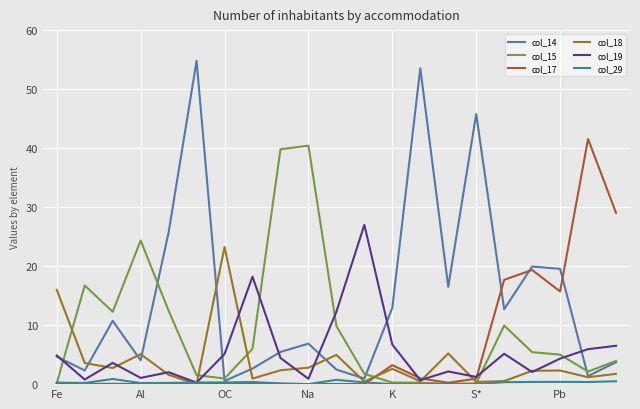

What is the difference between the maximum and minimum values in the col_19 series?

26.7